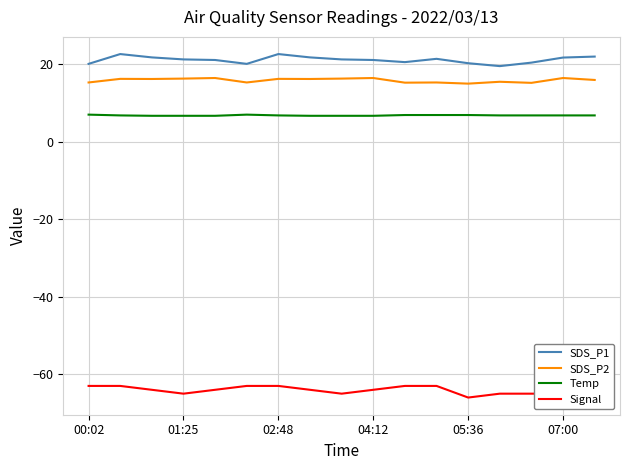

List the series in order of their peak value, highest first.

SDS_P1, SDS_P2, Temp, Signal